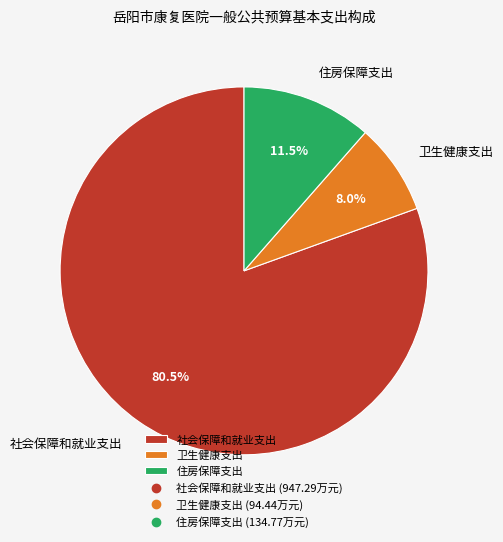

Combined, do 住房保障支出 and 卫生健康支出 account for over 50%?

No